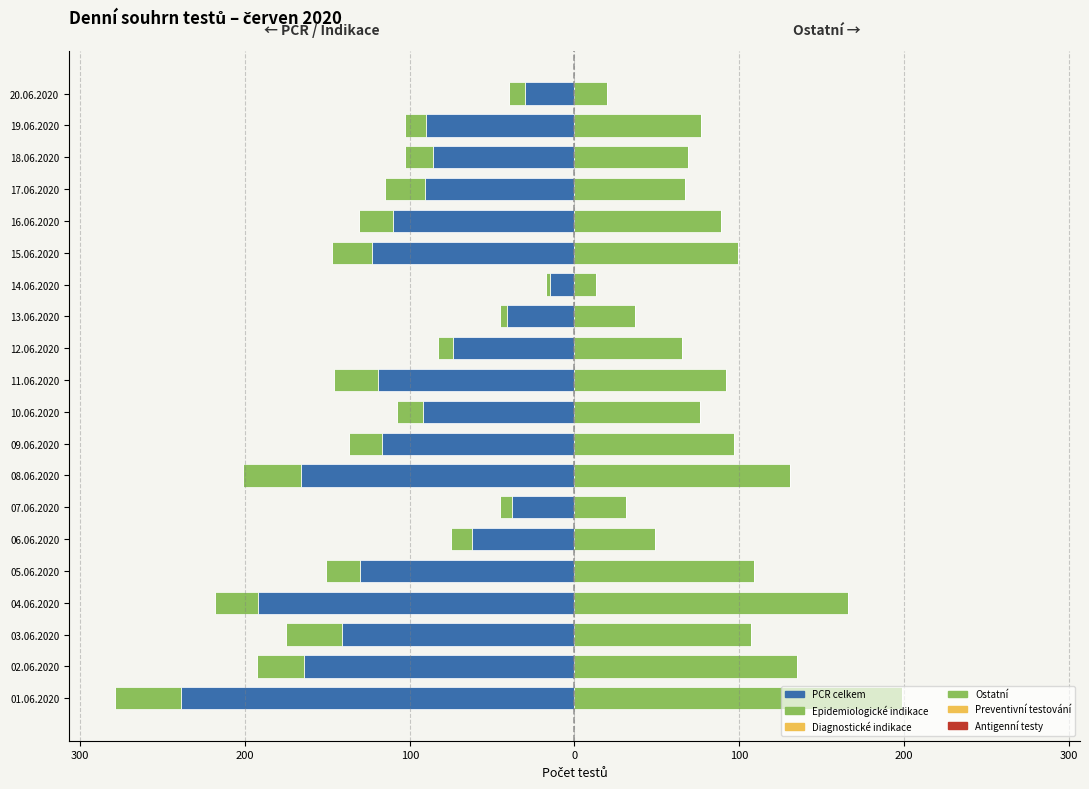

What is the maximum value for Ostatní (pravá)?

199.0